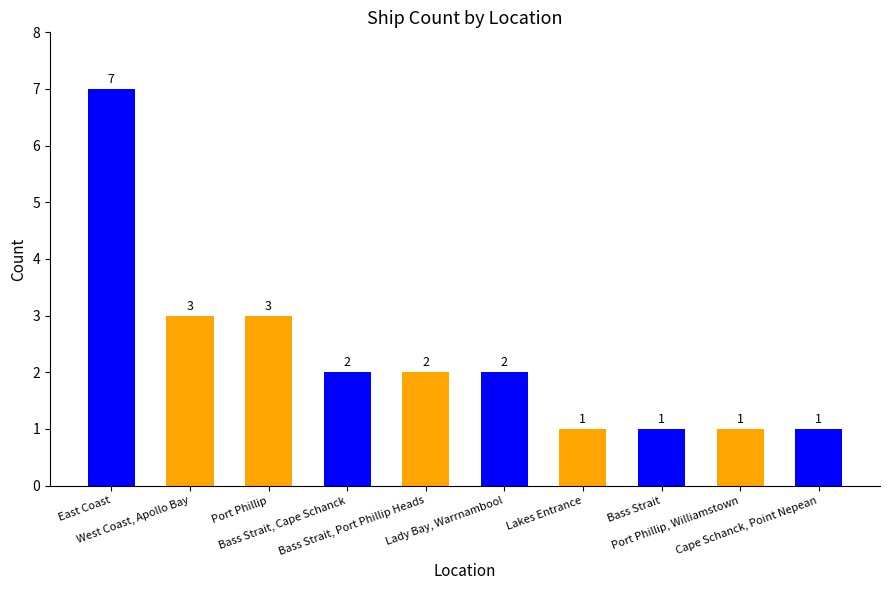

What is the change in value from Bass Strait, Cape Schanck to Bass Strait?

-1